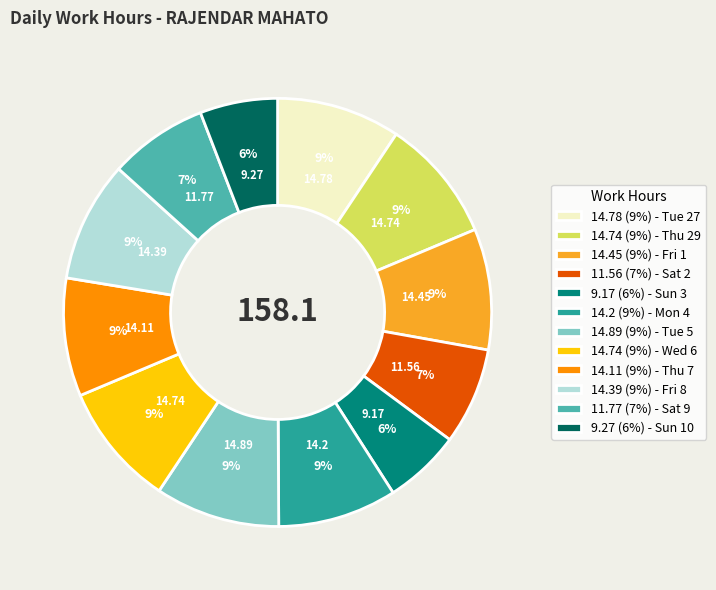

Combined, do 11.77 (7%) - Sat 9 and 14.74 (9%) - Thu 29 account for over 50%?

No